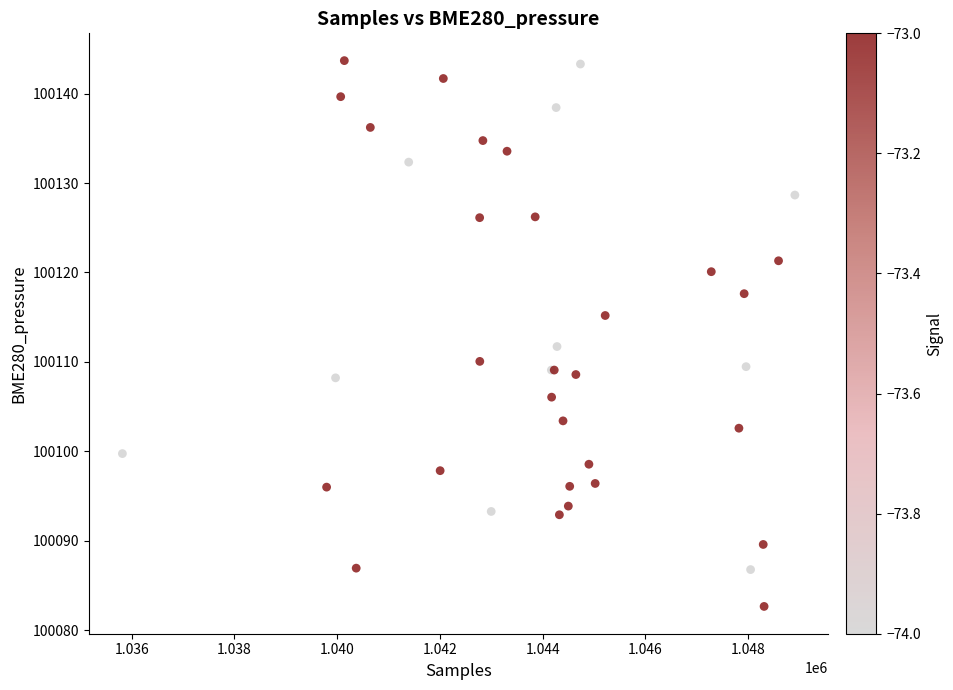

What Y value in the scatter plot is closest to 100113?

100111.7